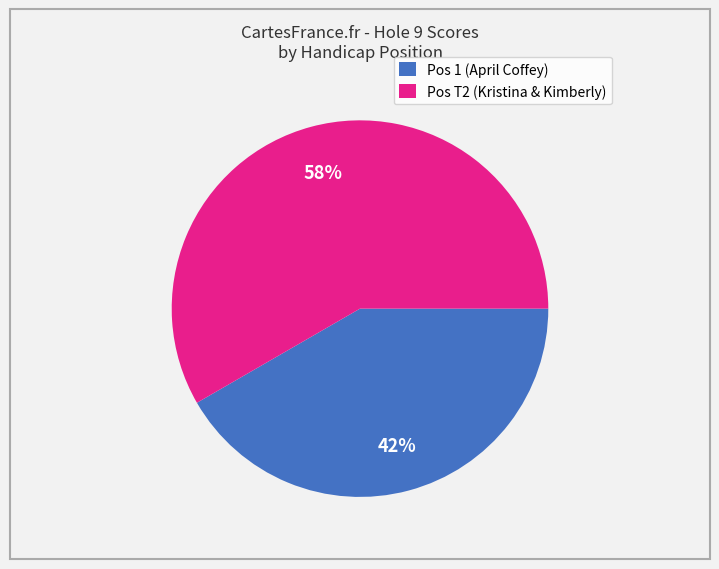

How many segments does this pie chart have?

2